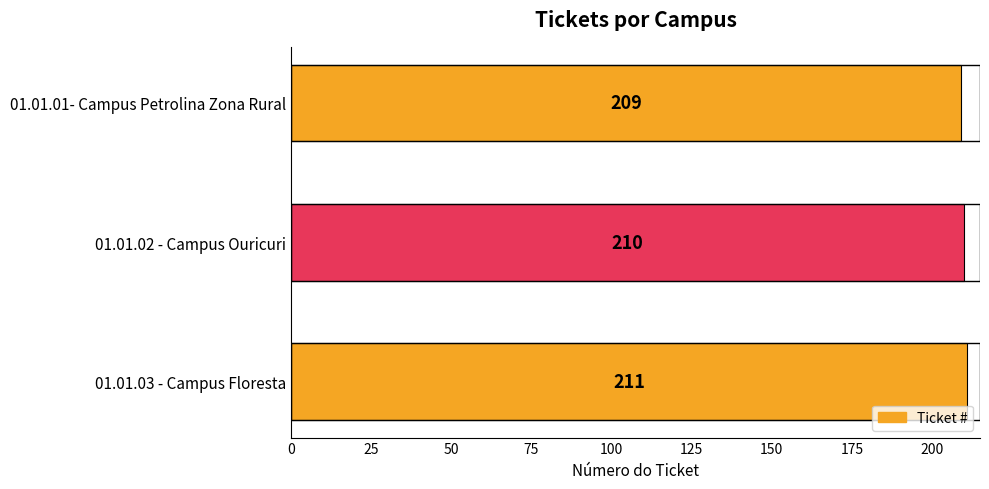

True or false: the data shows 210 at 01.01.02 - Campus Ouricuri.

True